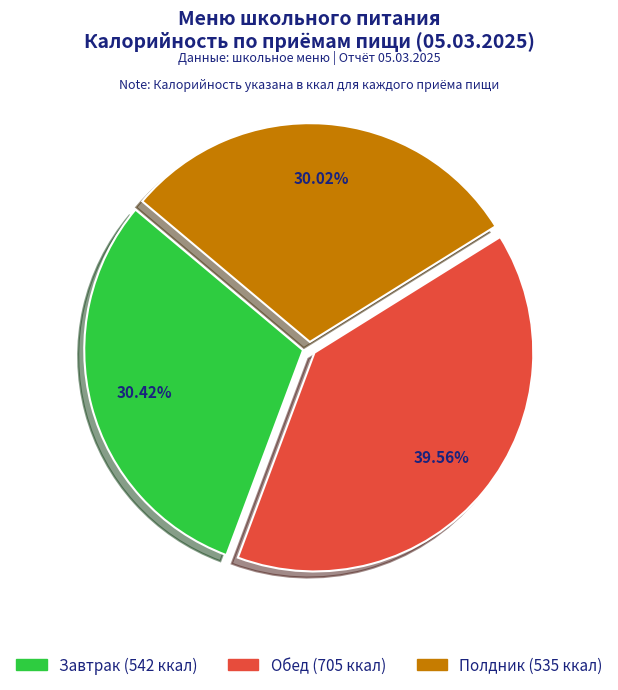

Combined, do Полдник (535 ккал) and Завтрак (542 ккал) account for over 50%?

Yes